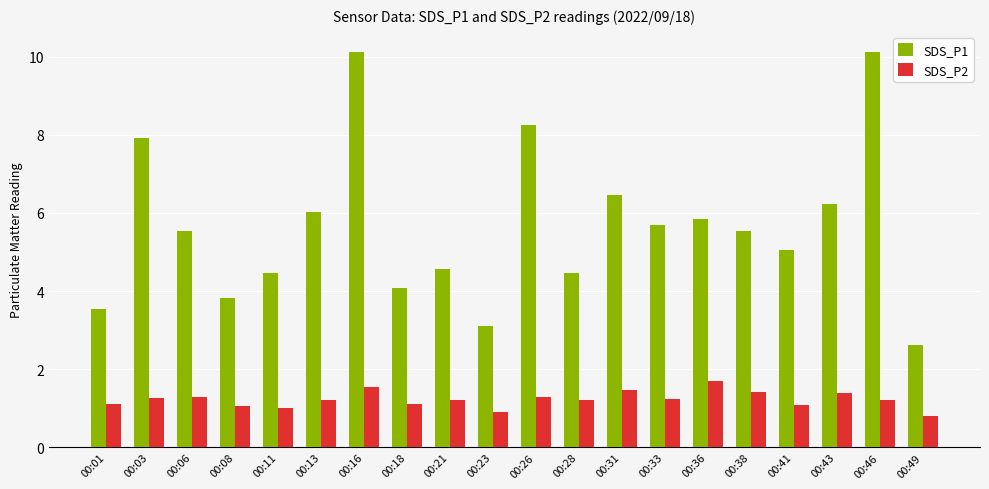

Rank the series by their maximum value, from lowest to highest.

SDS_P2, SDS_P1